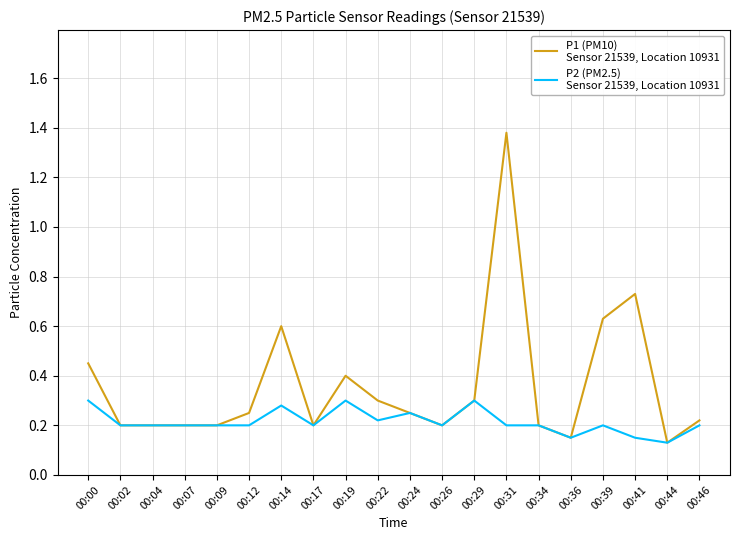

Does the chart have visible grid lines?

Yes